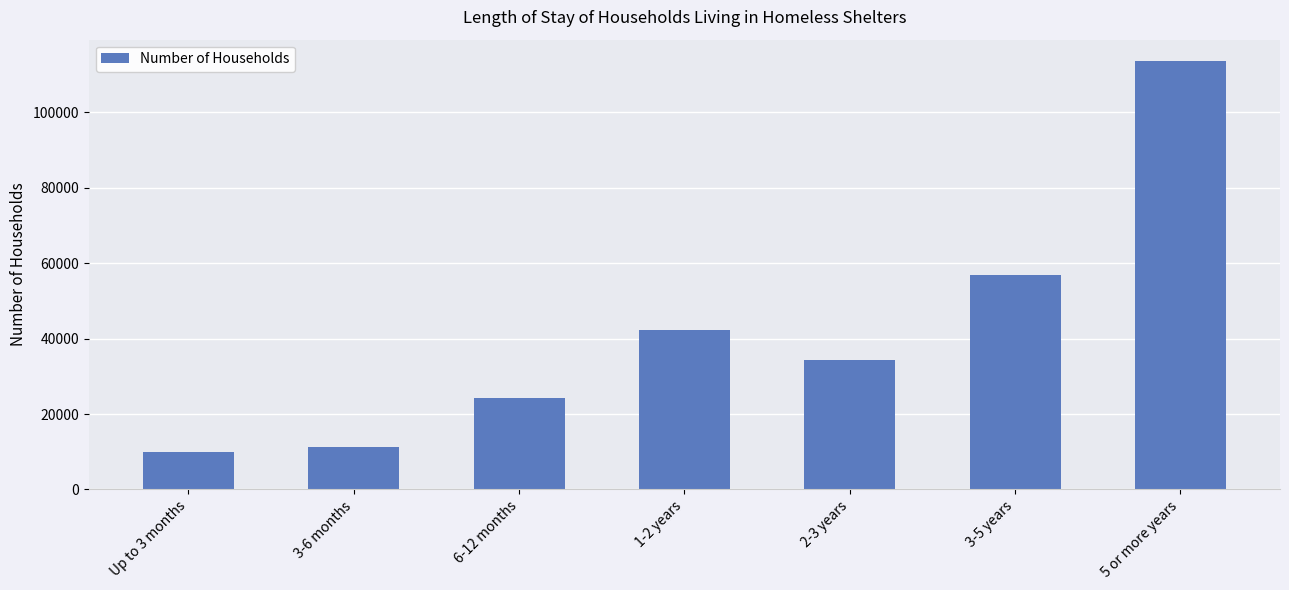

What is the sum of the values at Up to 3 months and 2-3 years?

44347